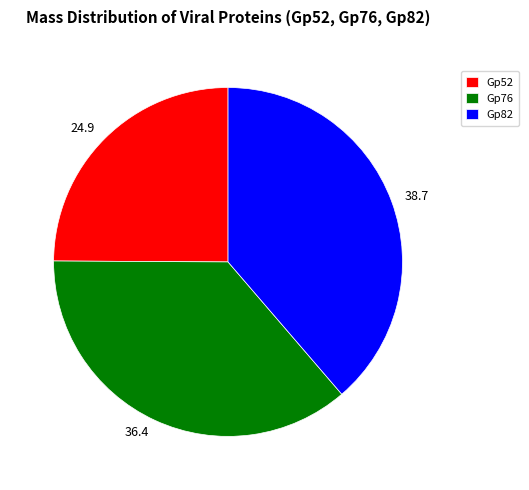

The 24.9 slice represents 36% of the pie. True or false?

False